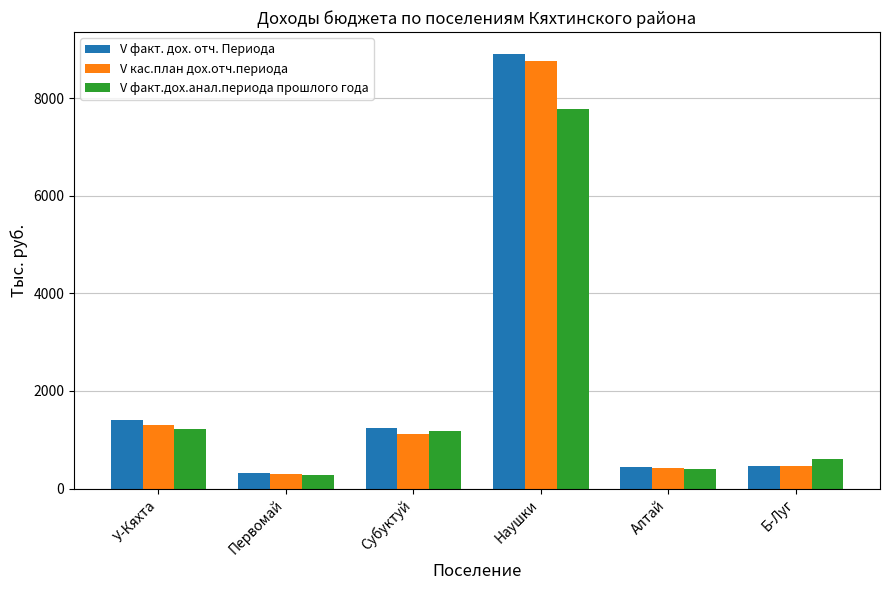

What is the sum of all V кас.план дох.отч.периода values?

12342.8